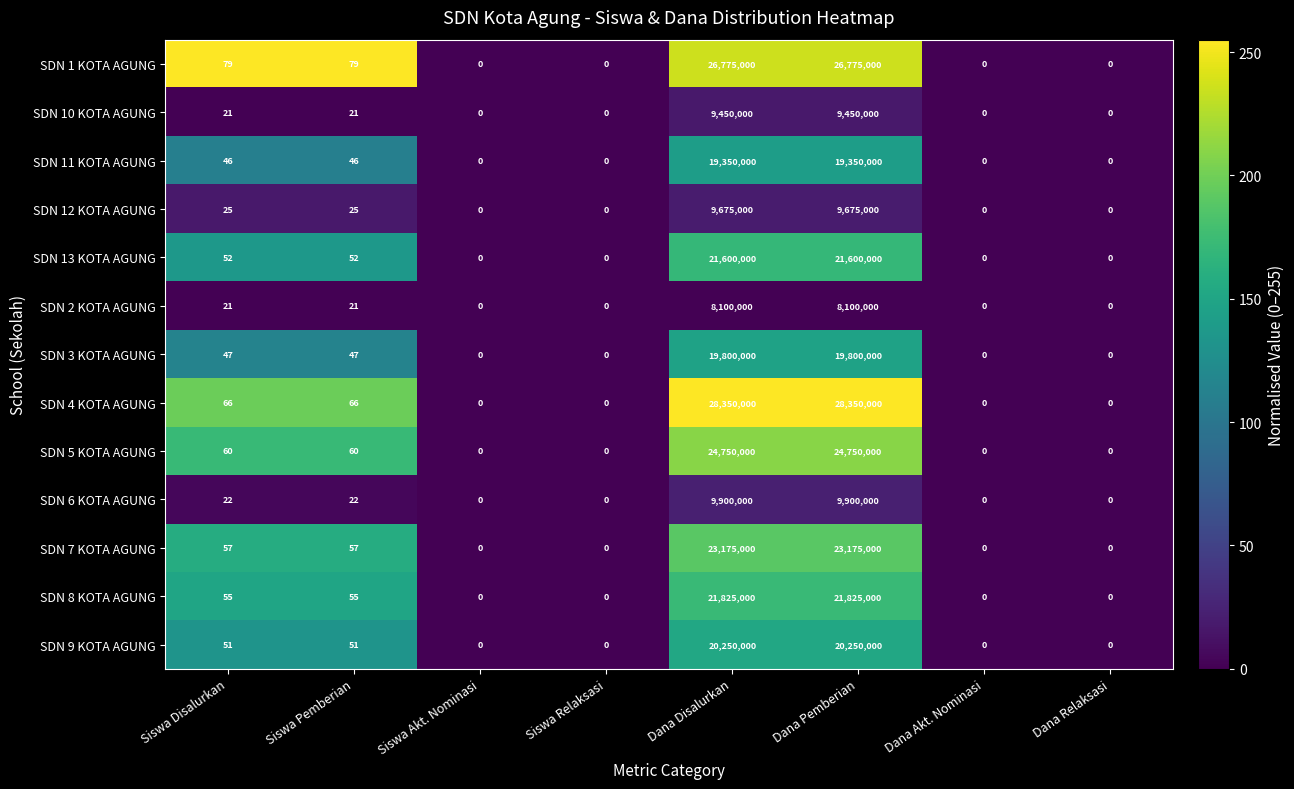

Which series has the largest total across all categories?

SDN 4 KOTA AGUNG